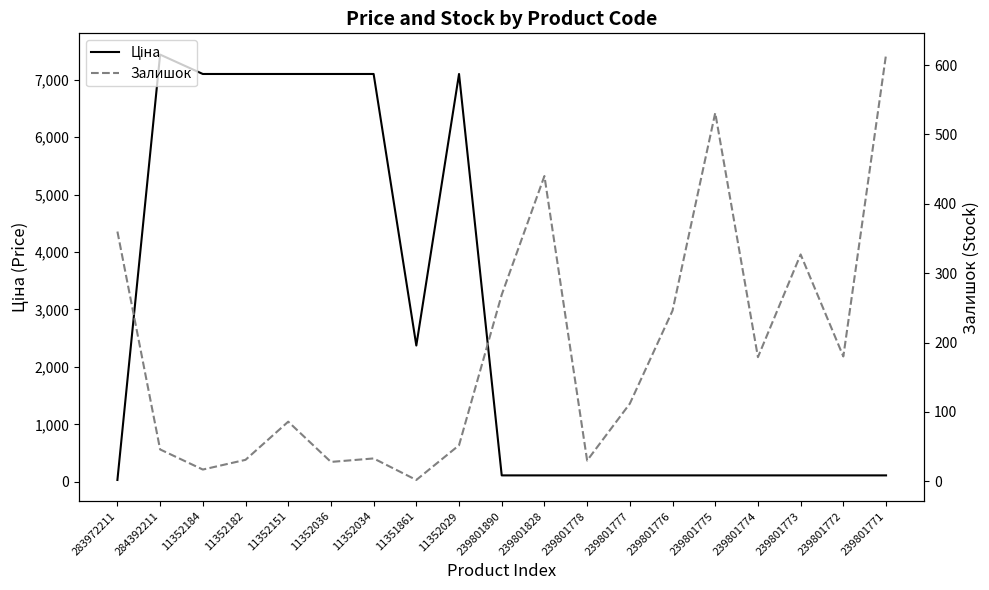

At how many categories does at least one series exceed 5945?

7